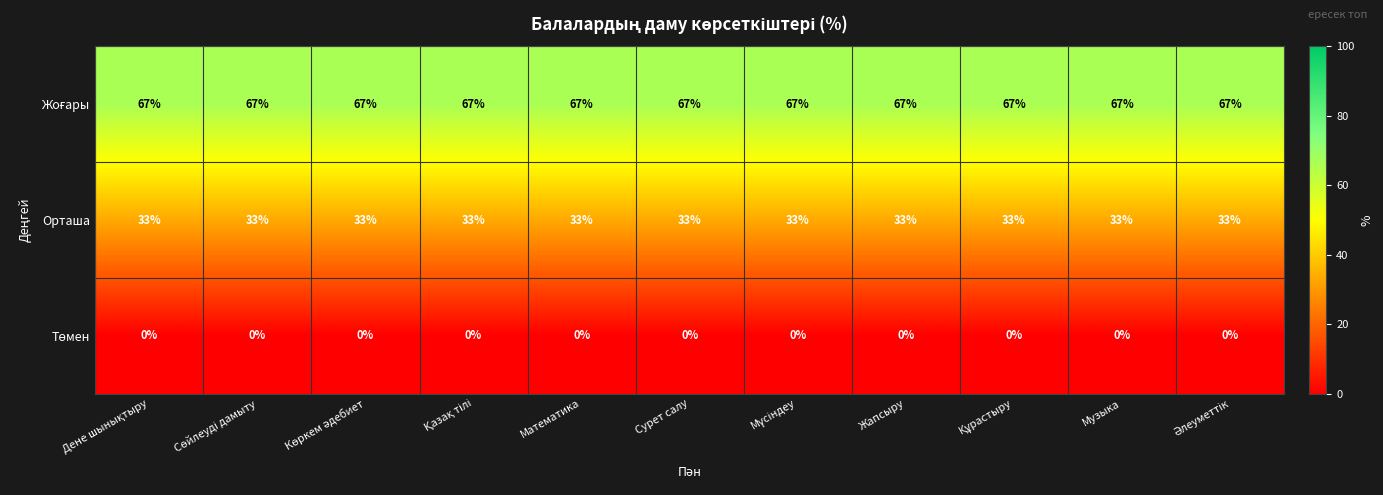

What is the sum of all Орташа values?

363